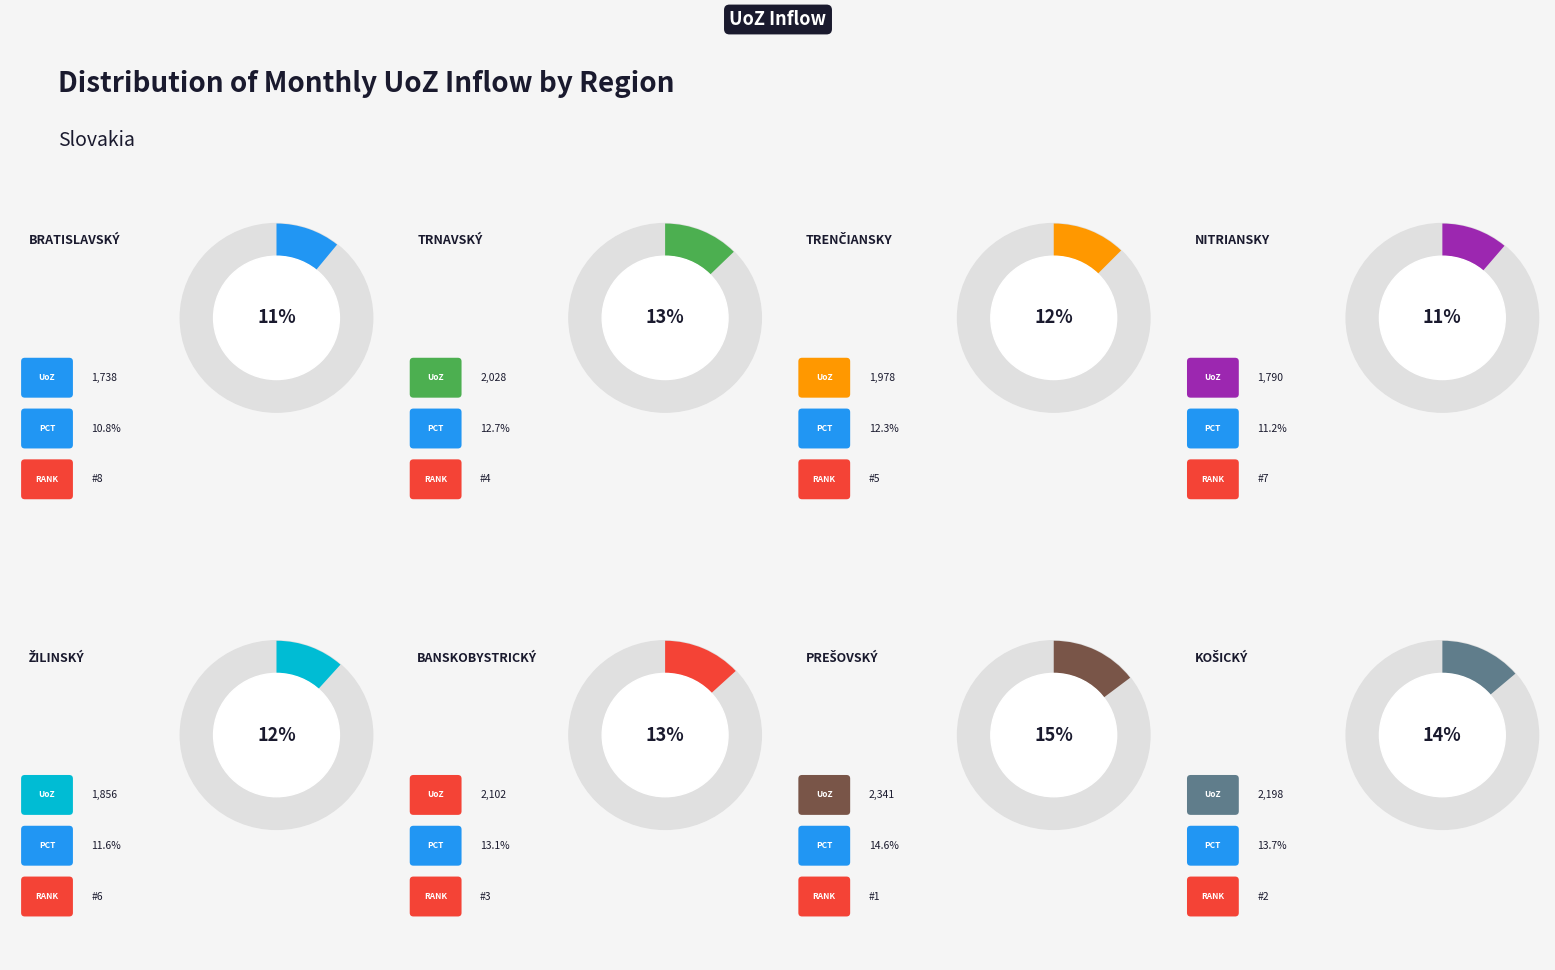

To the nearest percent, what is the difference between the largest and smallest slice percentages?

4%